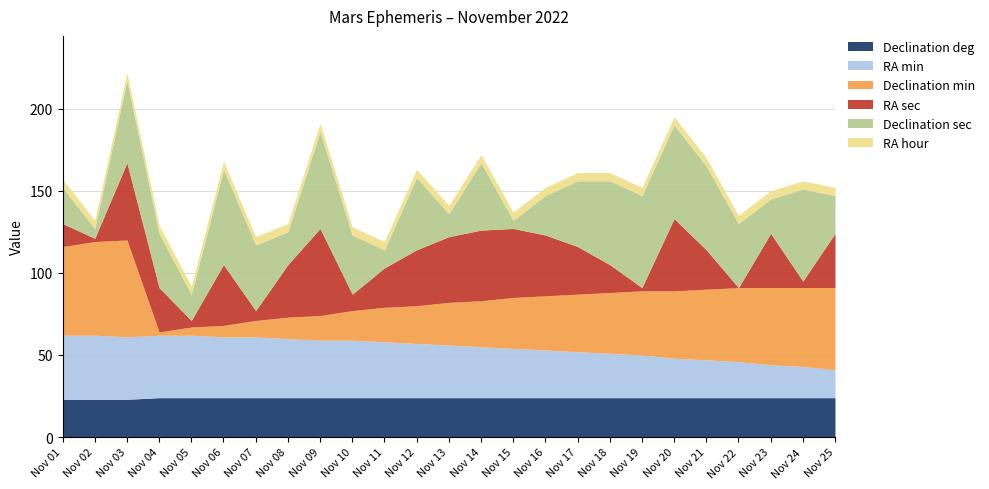

Which series ends up on top after the final intersection of Declination min and RA min?

Declination min